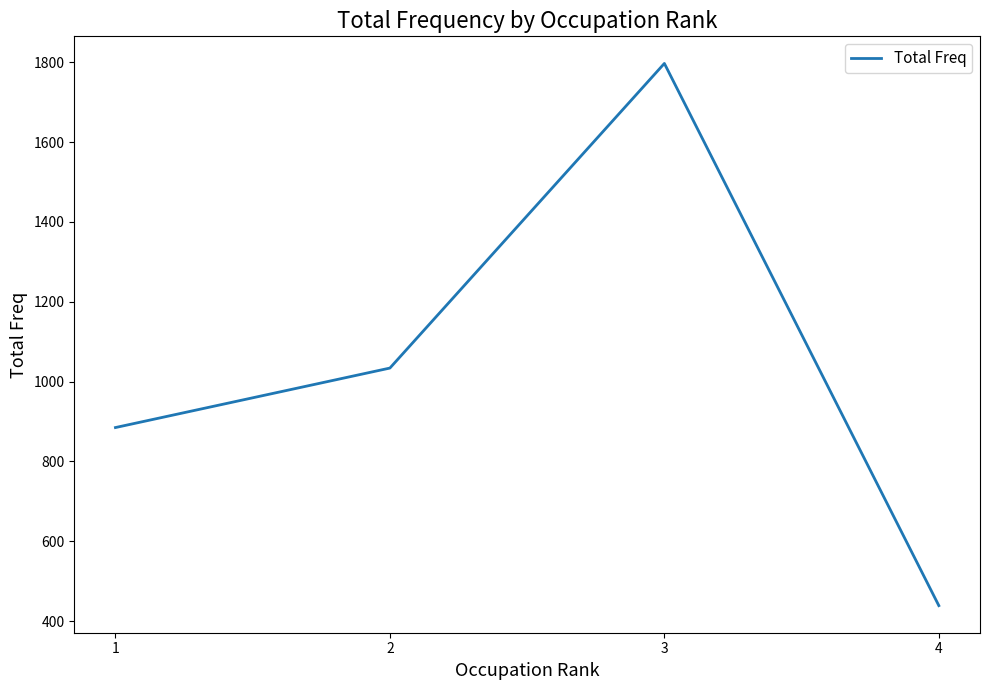

Is this an area chart (filled region under the line)?

No